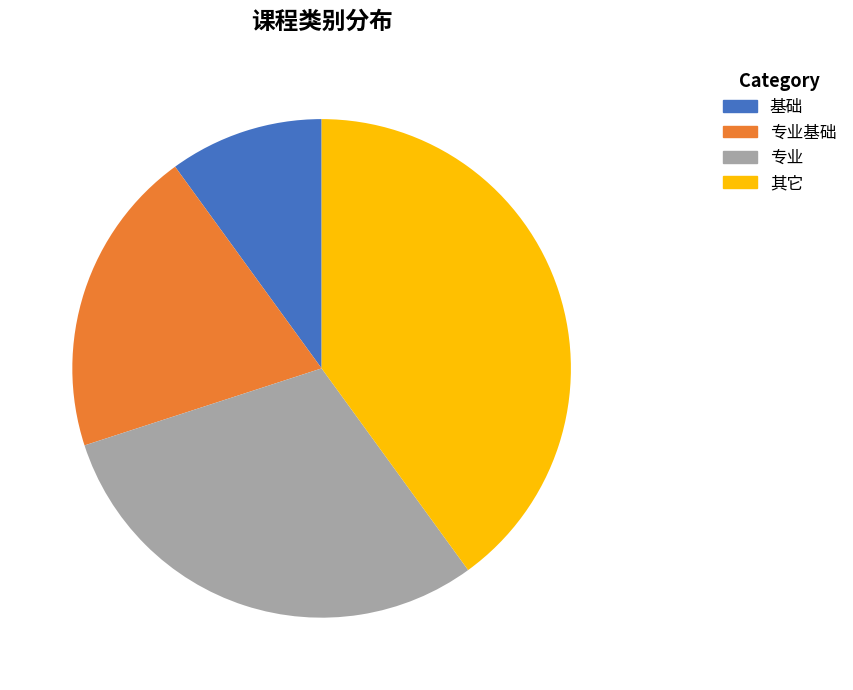

Does any single category account for the majority?

No